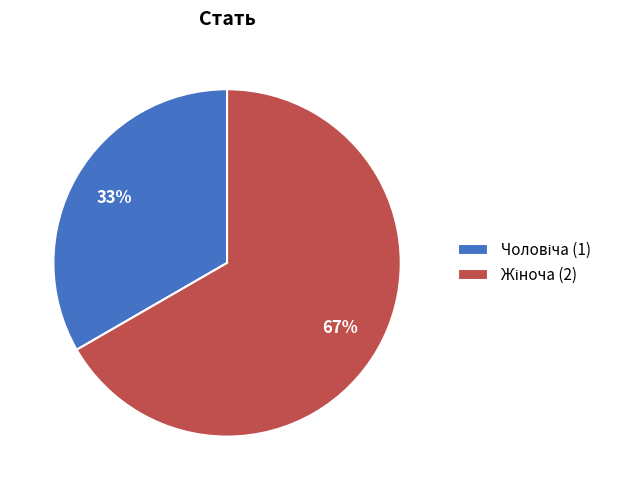

To the nearest percent, what is the average slice percentage?

50%